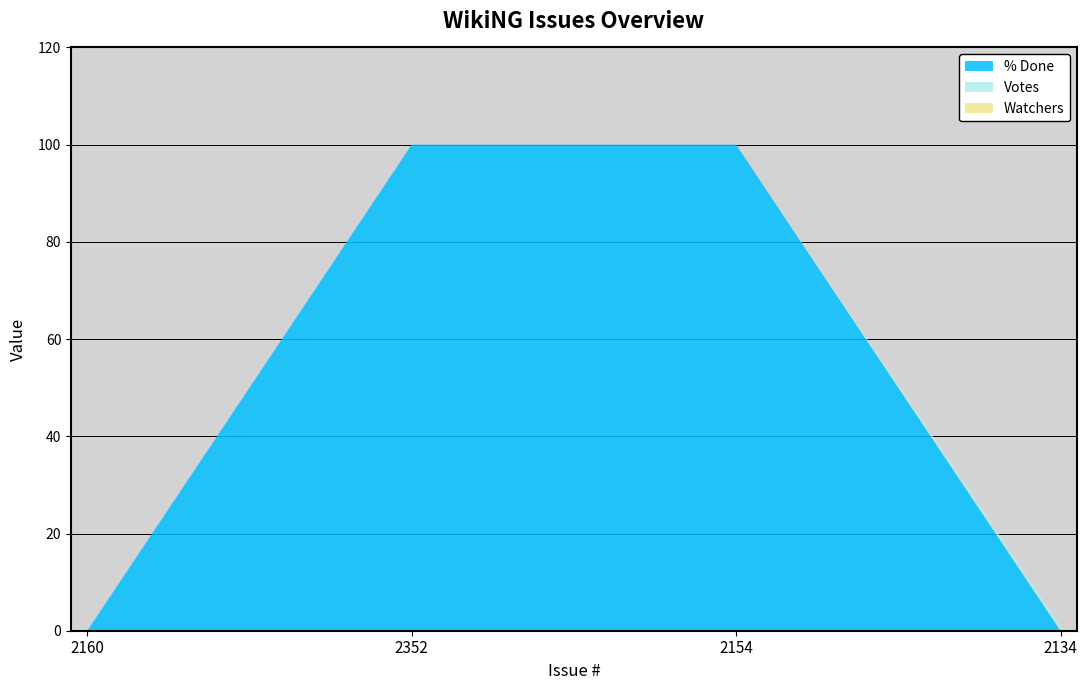

Reading left to right, transcribe all the data shown in this chart.

% Done: 0	100	100	0
Votes: 0	0	0	1
Watchers: 0	0	0	0